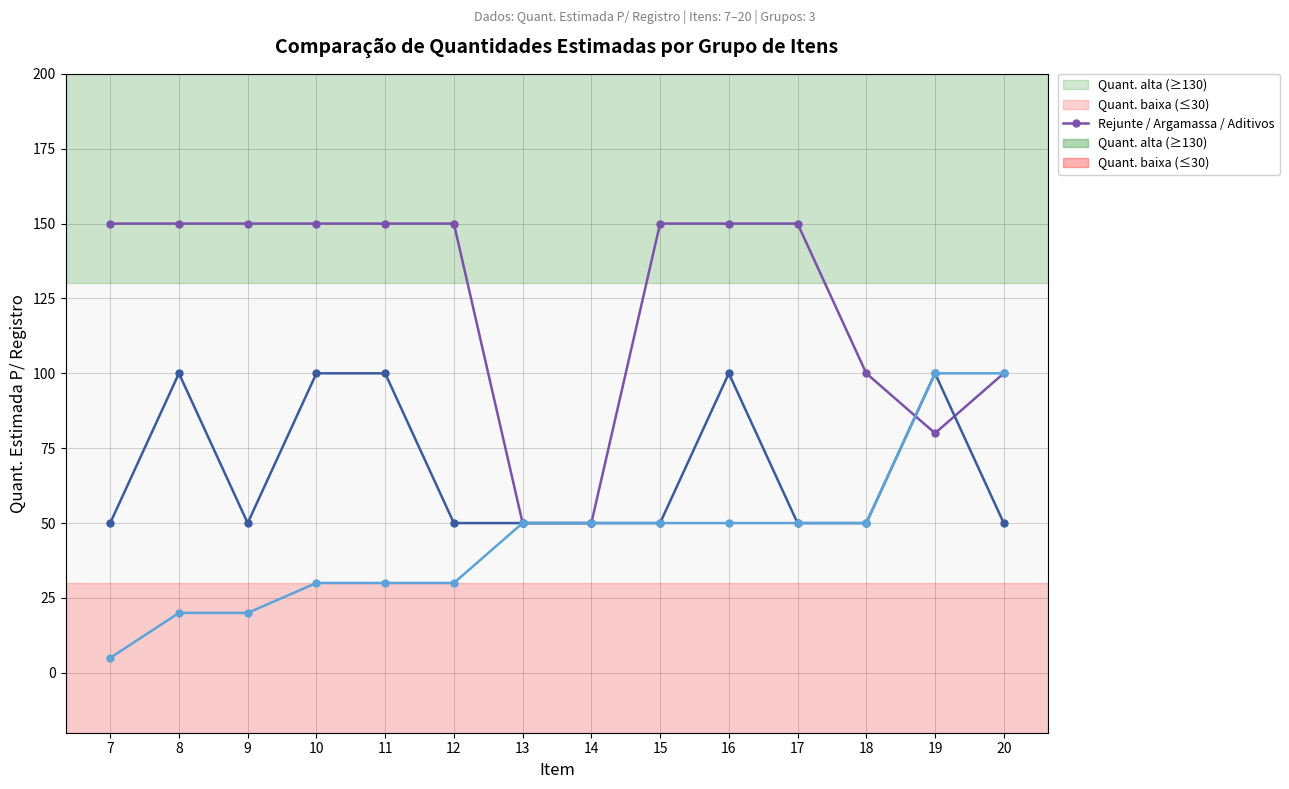

At which category is the sum across all series the highest?

16